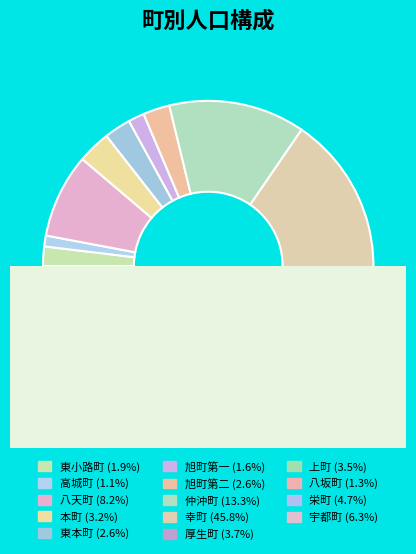

Which slice is the smallest?

高城町